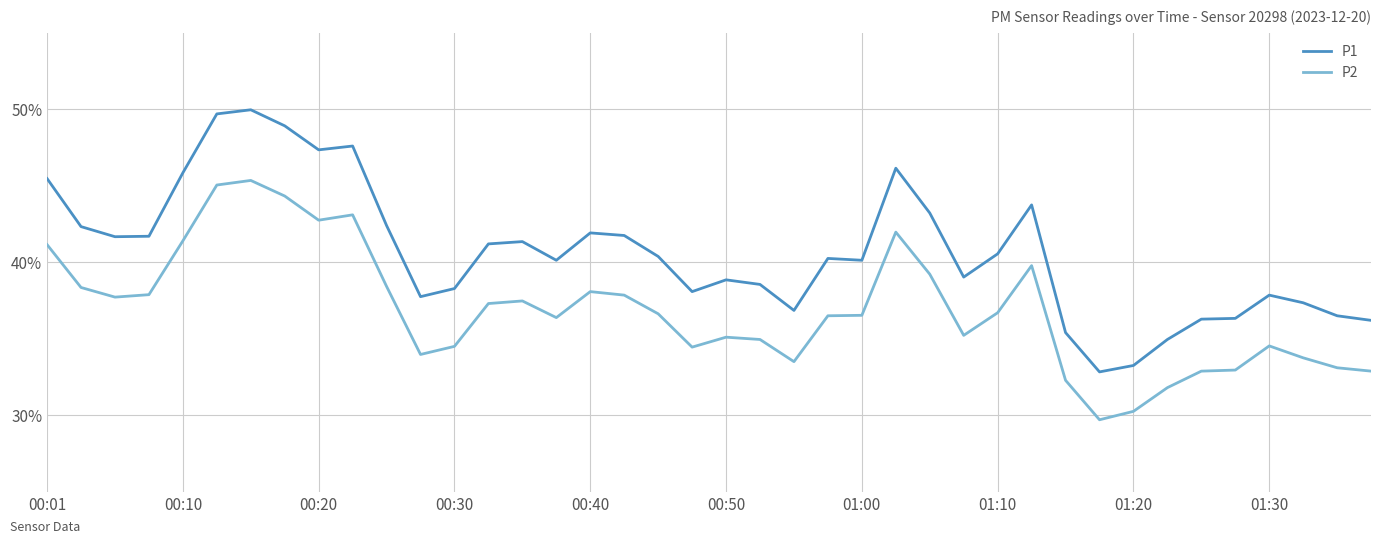

Rank the series by their maximum value, from highest to lowest.

P1, P2